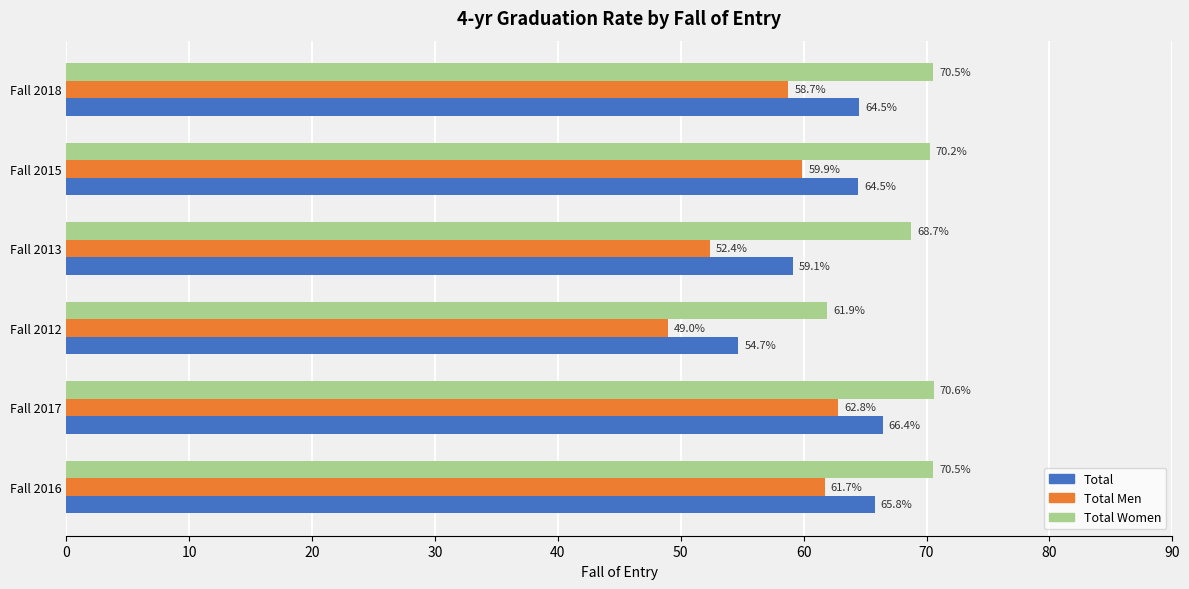

List the series in order of their overall mean, highest first.

Total Women, Total, Total Men